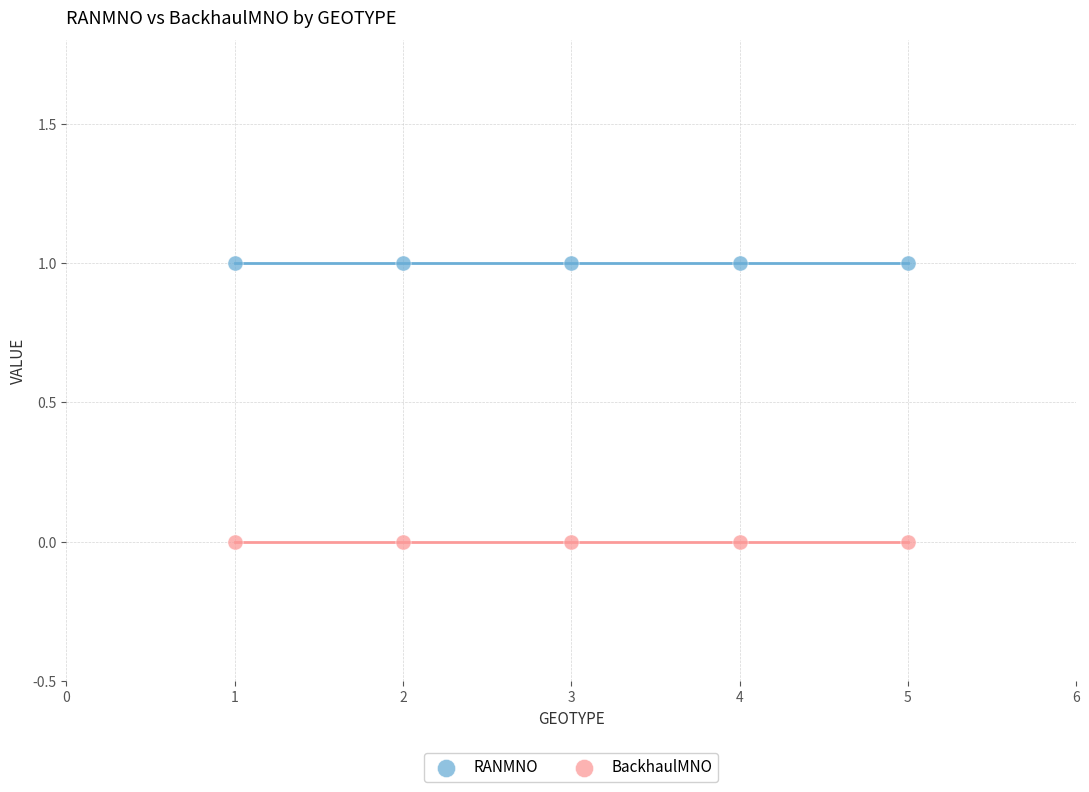

Which series reaches the maximum Y coordinate?

RANMNO